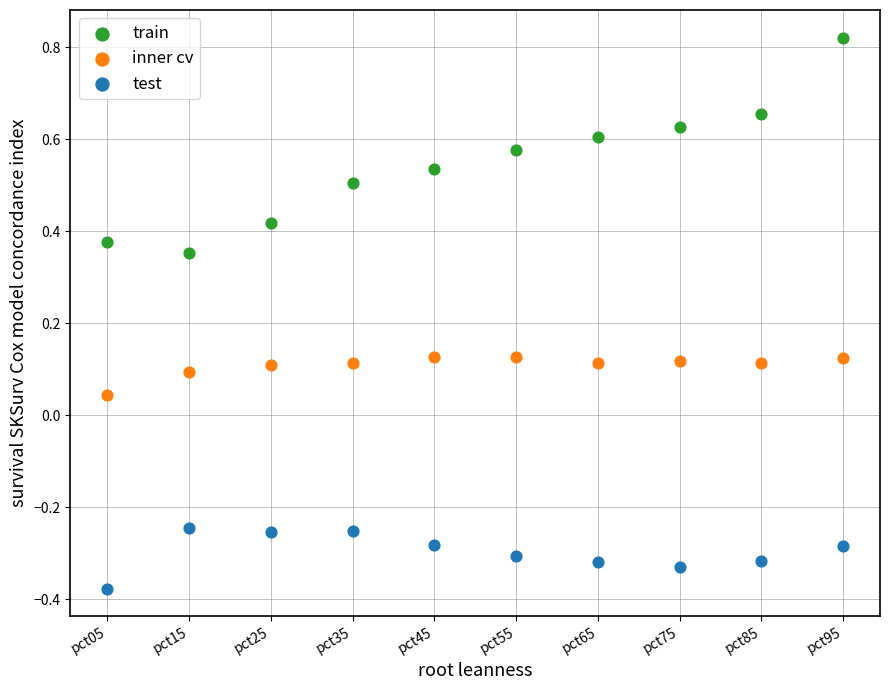

Which series contains the lowest Y value?

test